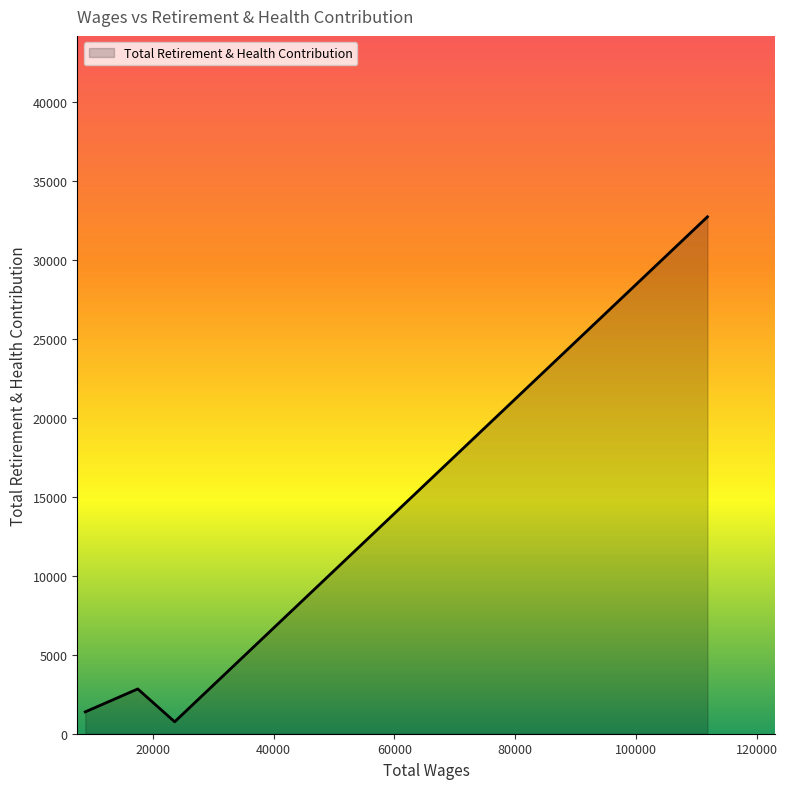

What is the greatest value displayed?

32743